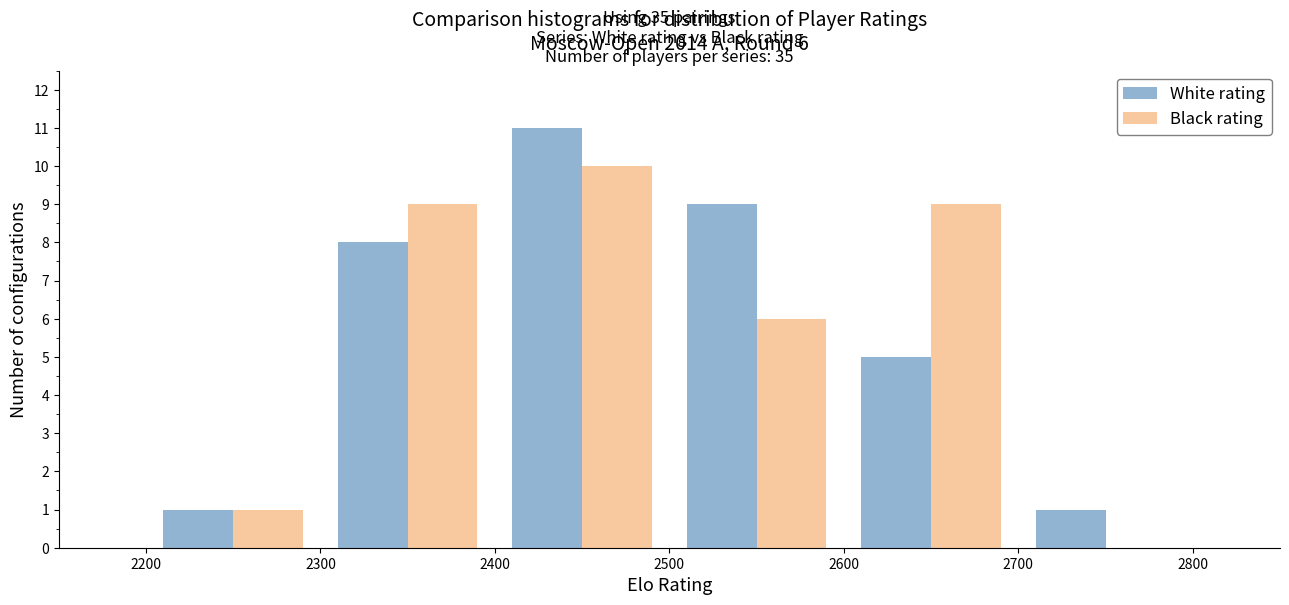

In the White rating series, which range on the x-axis has the tallest bar?

2400 to 2500